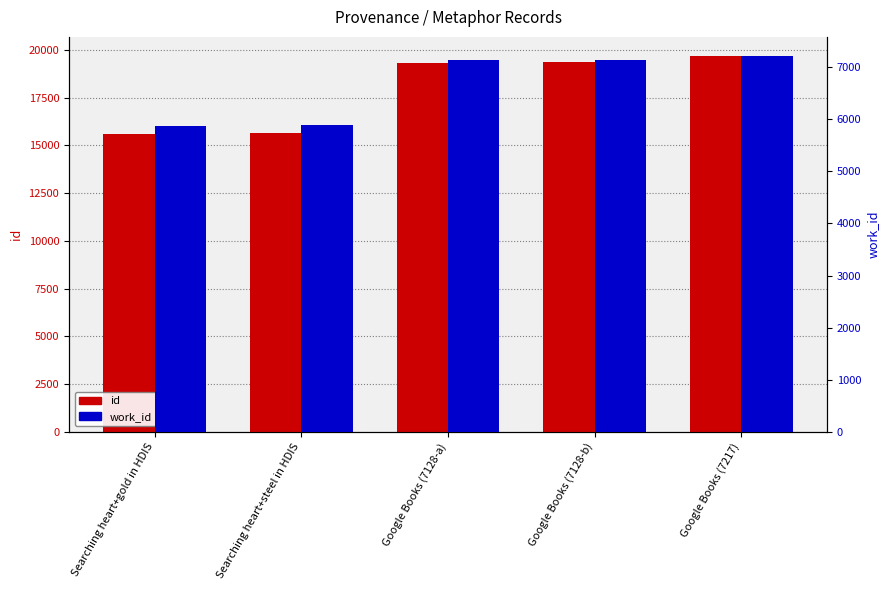

What are all the series names shown in the legend?

id, work_id